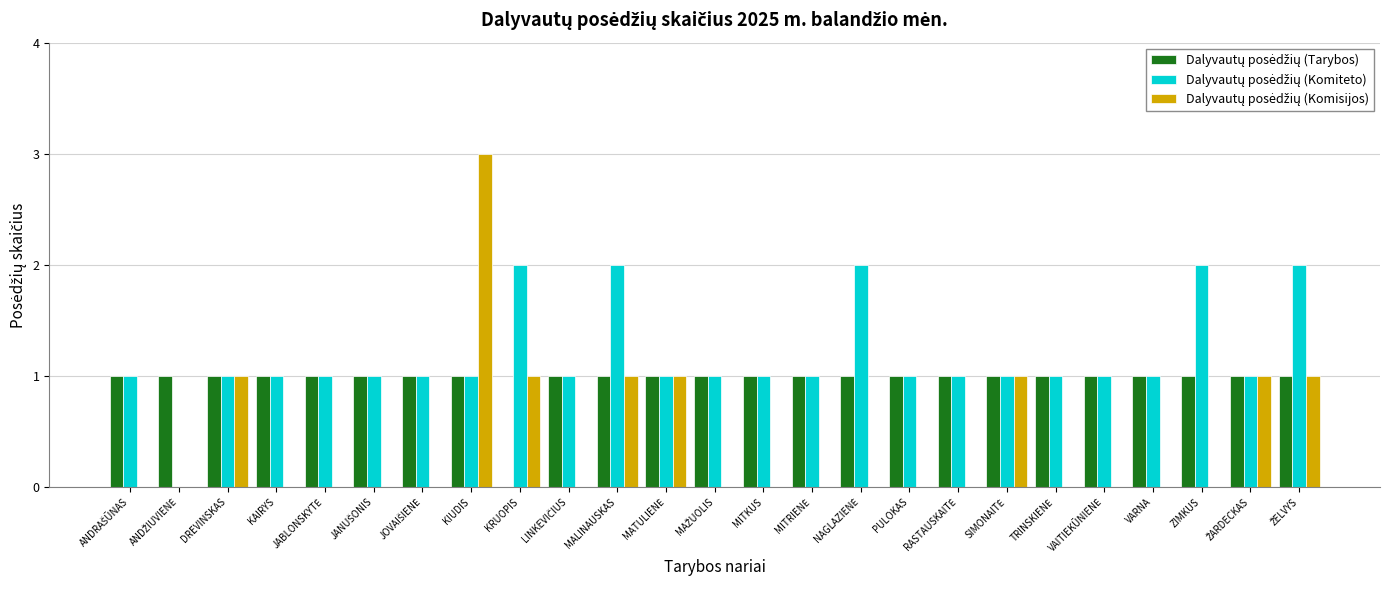

How many groups of bars are there?

25